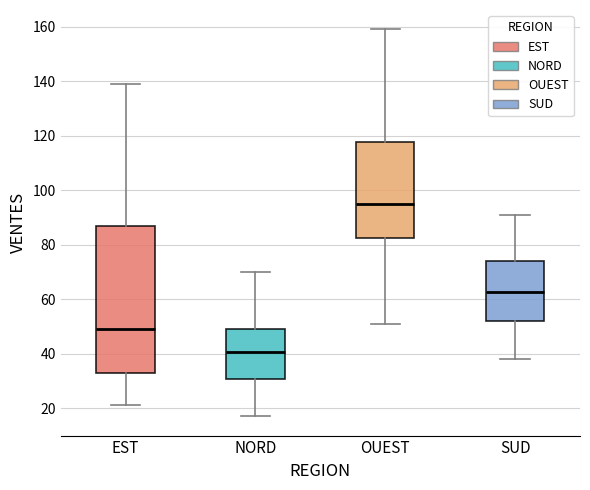

Reading left to right, transcribe this box plot: for each box, give where its median line is, the range the box spans, and where its two whiskers end, as read against the y-axis. The values are not printed on the chart, so give them approximately, as read against the axis.

EST: median 50, box 32 to 88, whiskers 22 to 140
NORD: median 40, box 30 to 50, whiskers 18 to 70
OUEST: median 96, box 82 to 118, whiskers 52 to 160
SUD: median 62, box 52 to 74, whiskers 38 to 92